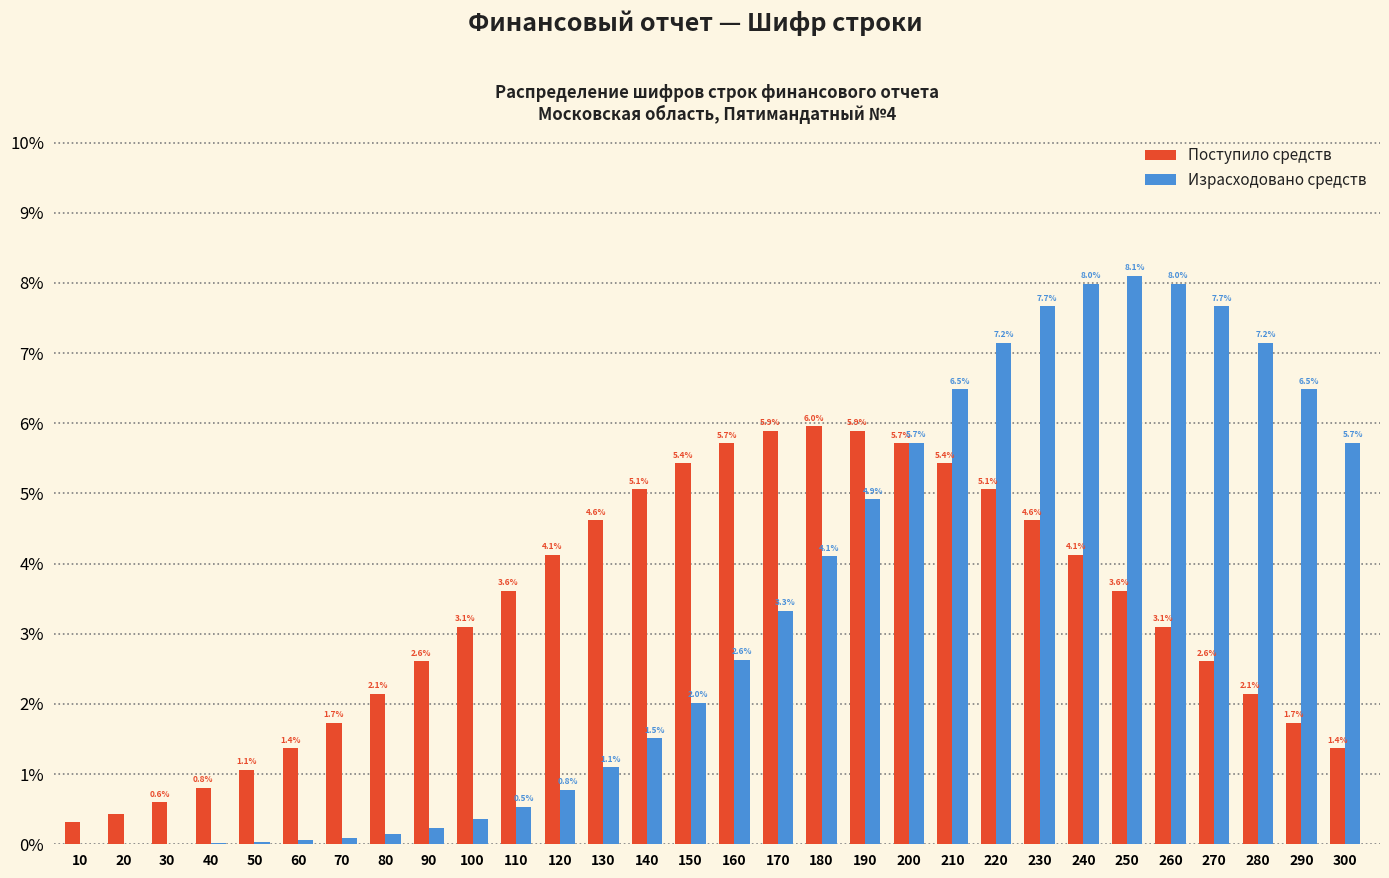

What is the total value across all series at 230?

12.3